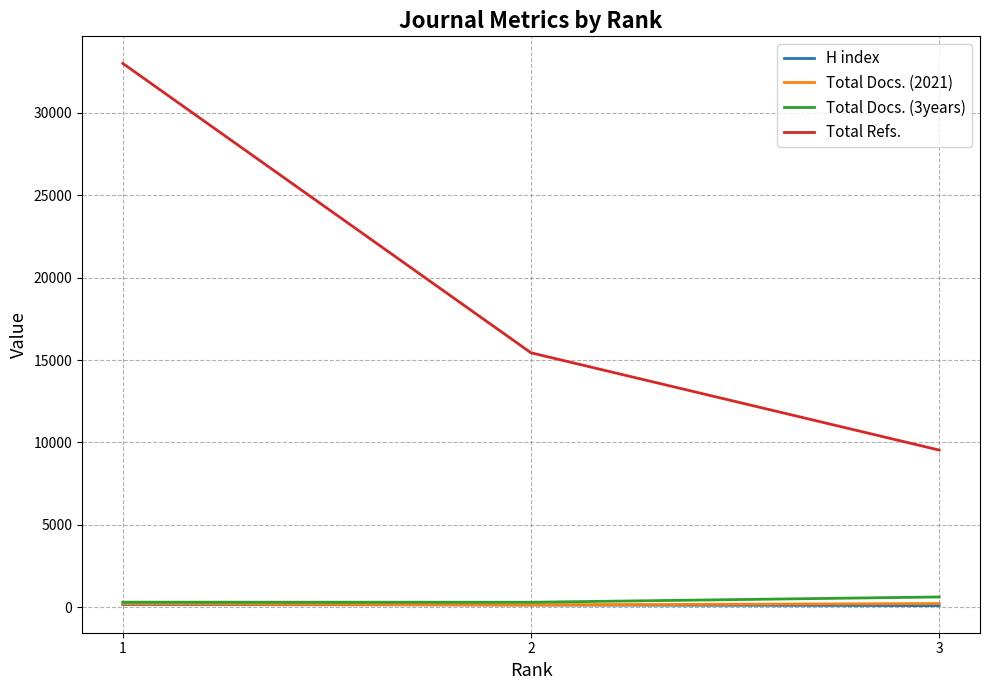

Which series has the largest total across all categories?

Total Refs.